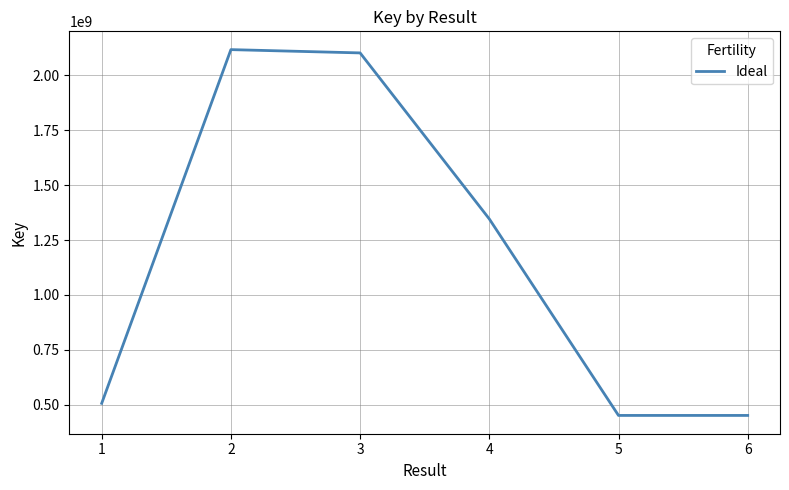

Read the value at 3, to the nearest 10.

2102397190